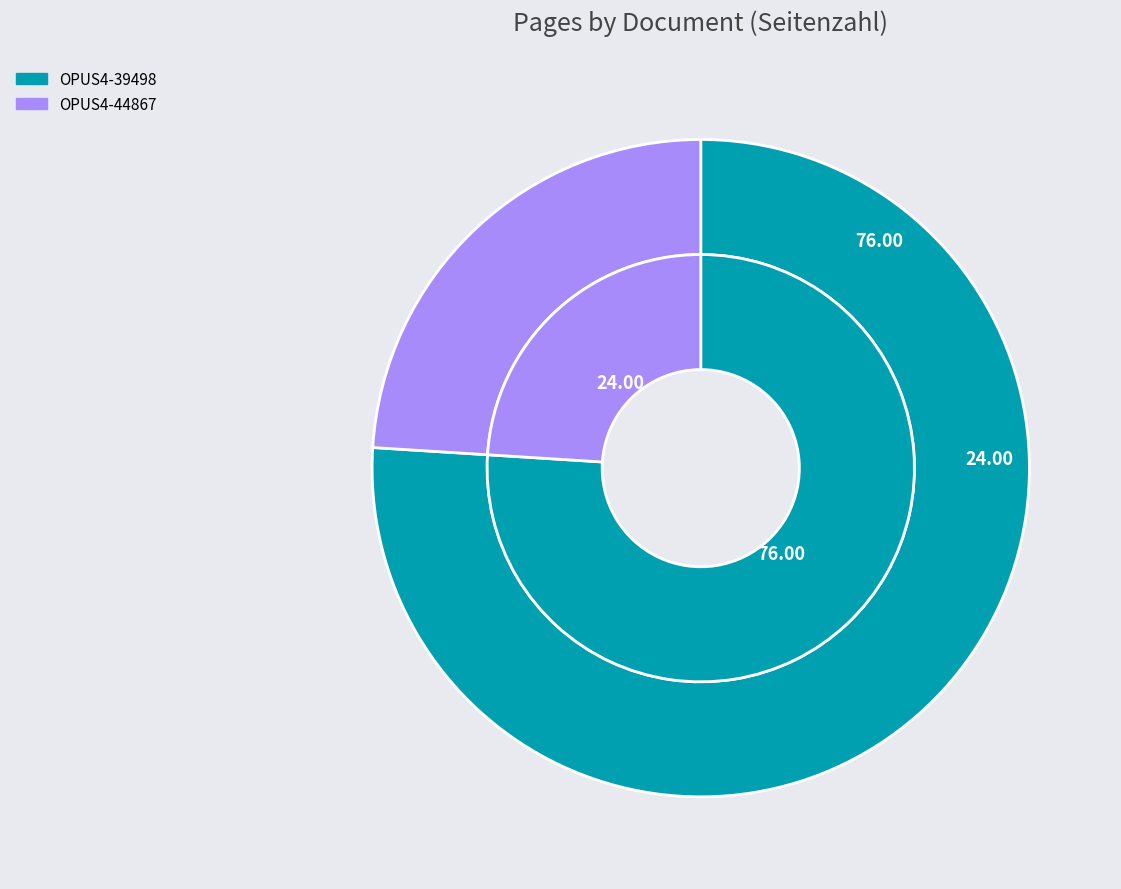

Does any single category account for the majority?

Yes